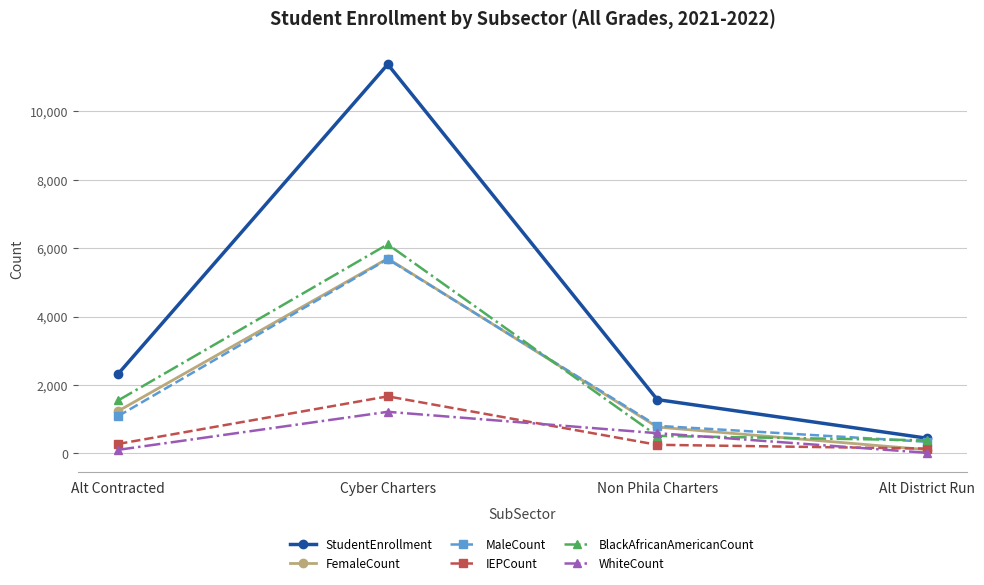

Which series has the largest range (max minus min)?

StudentEnrollment